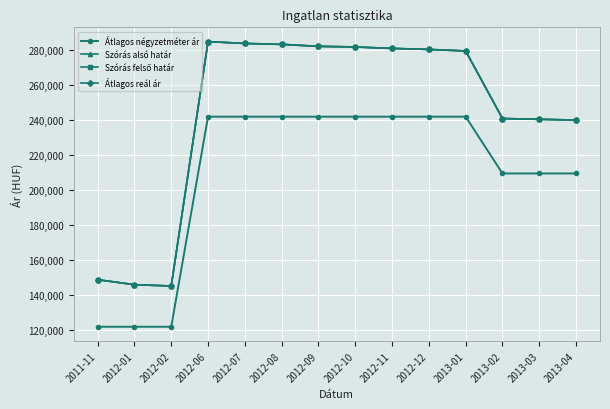

What is the label of the 11th point from the left?

2013-01